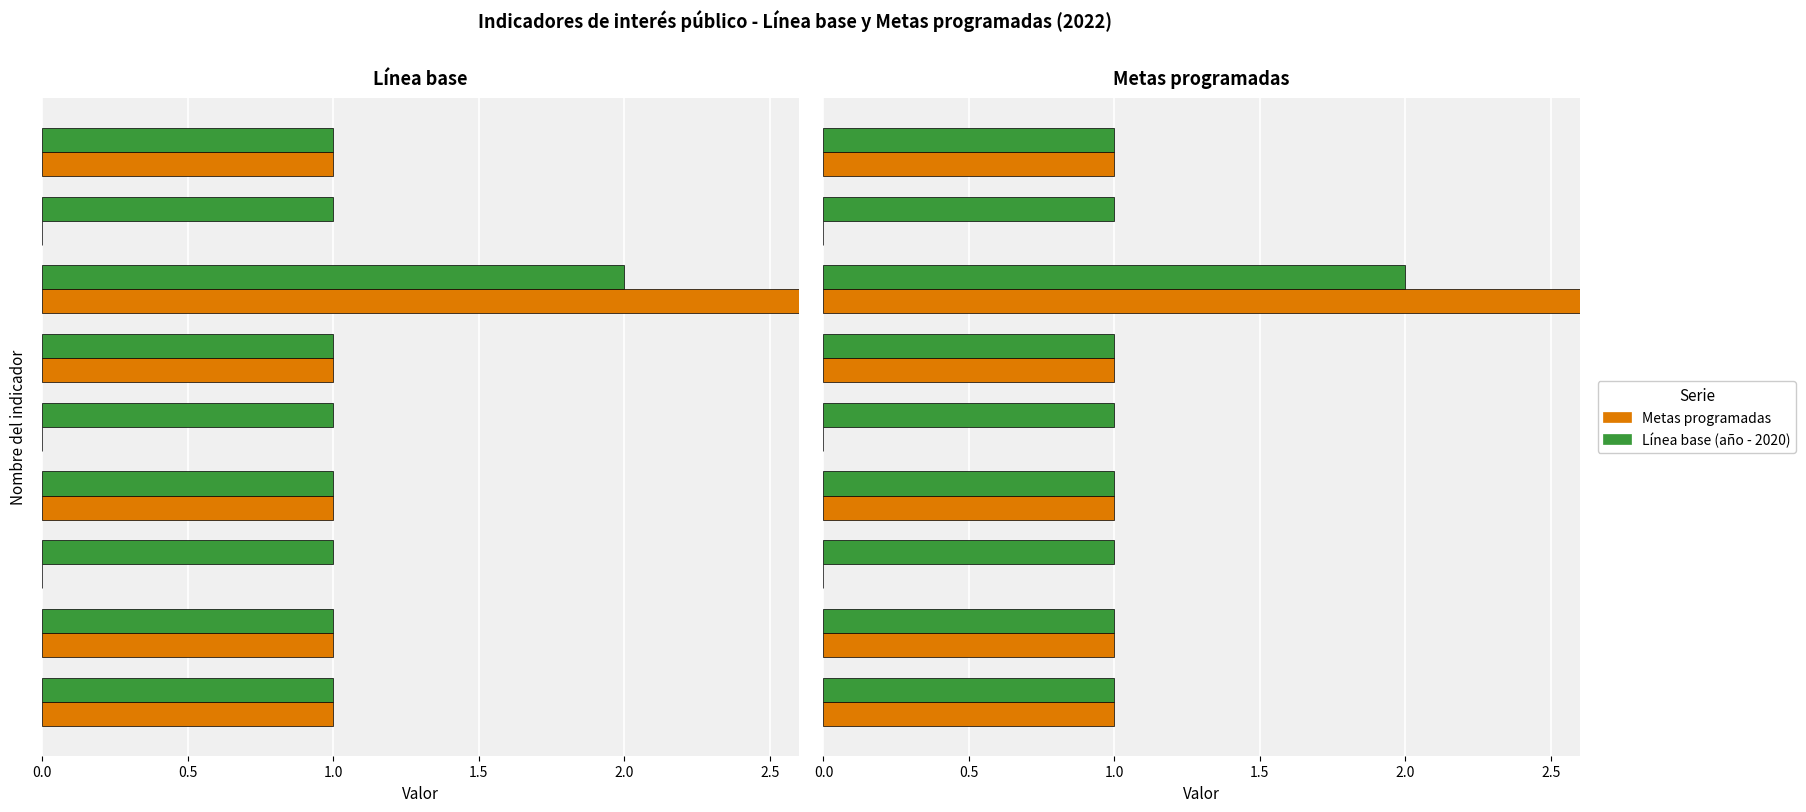

What are all the series names shown in the legend?

Línea base, Metas programadas